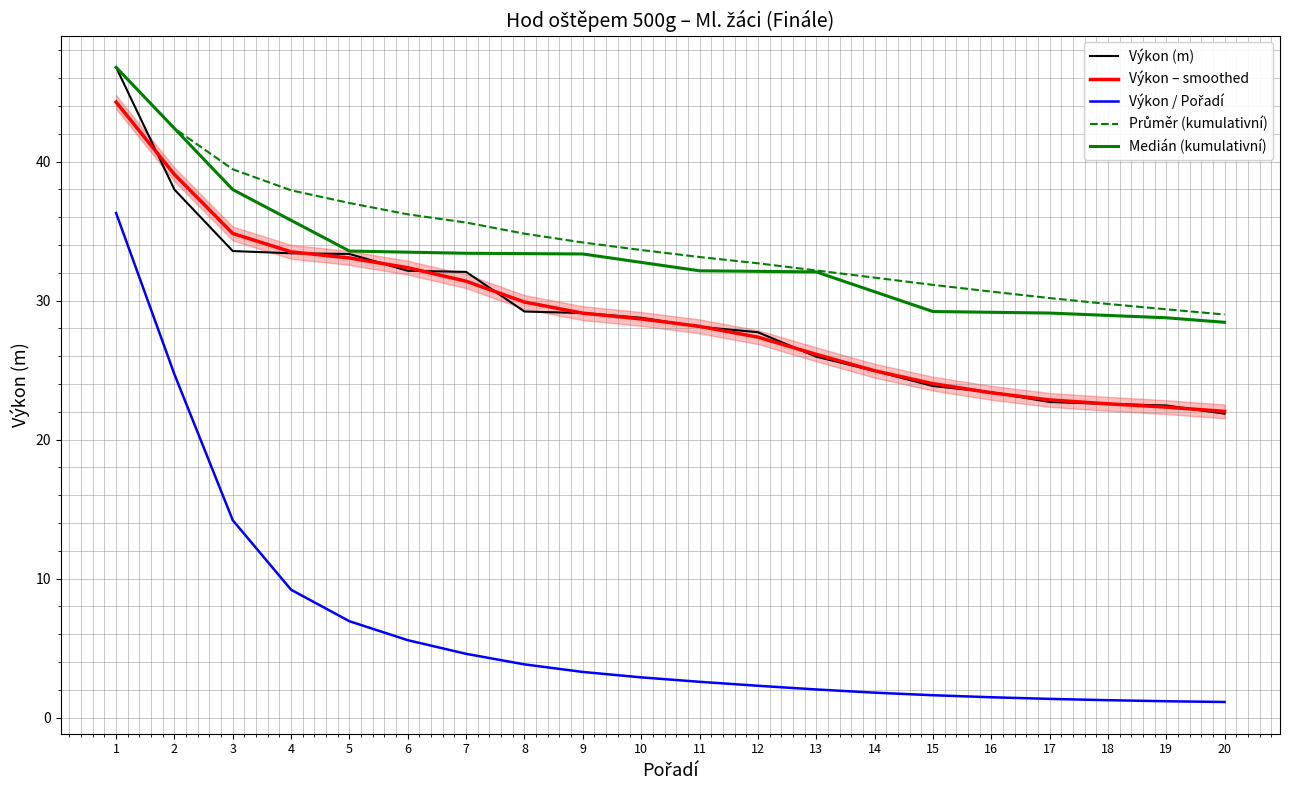

Between 4 and 16, which series saw the biggest shift?

Výkon – smoothed